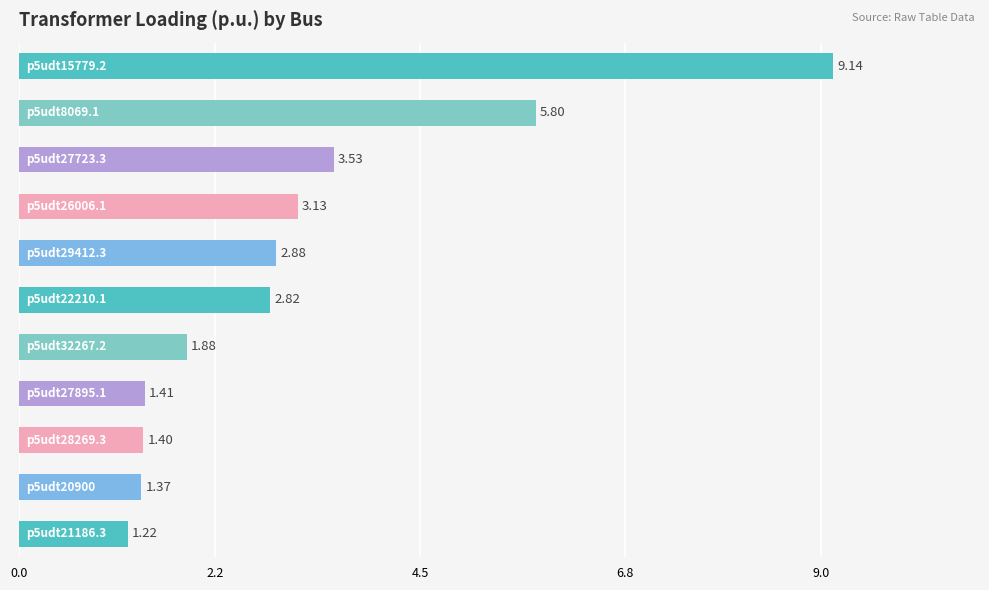

What is the difference between the second highest and minimum values?

4.6